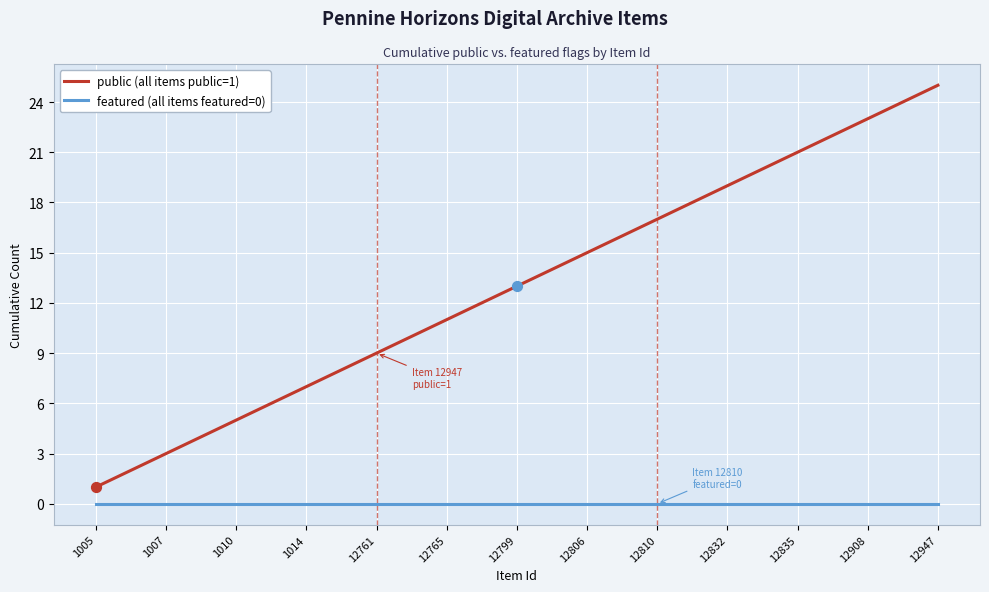

What is the maximum value shown in the chart?

25